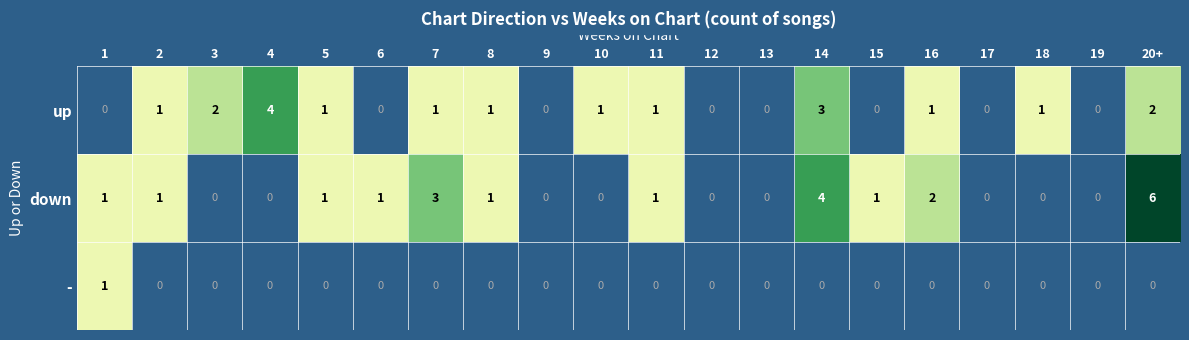

The up series shows 1 at 2. True or false?

True